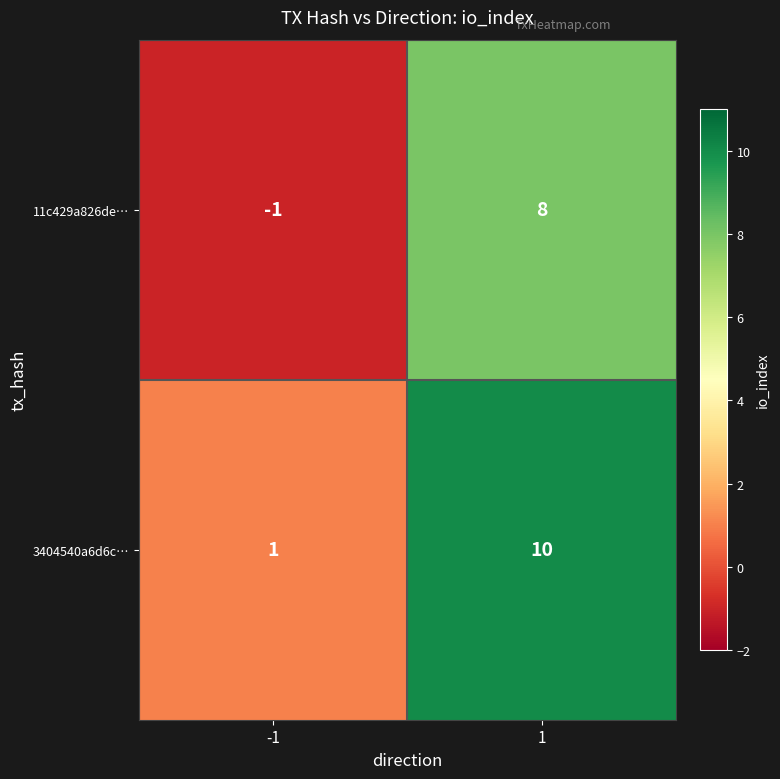

How many distinct data groups are displayed?

2